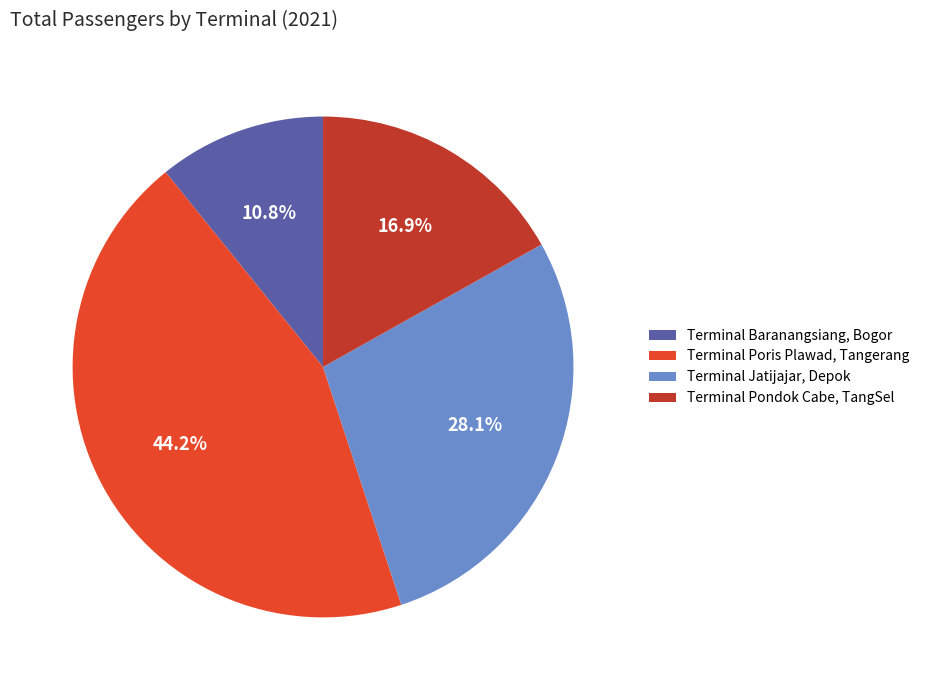

How many slices are in this pie chart?

4